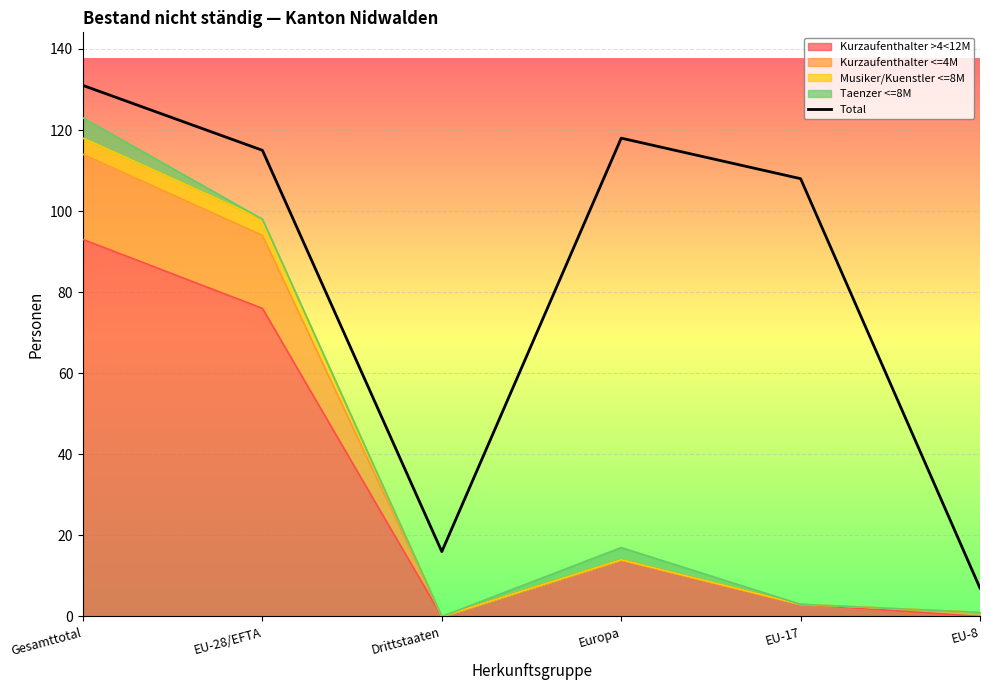

What is the difference between the values at EU-28/EFTA and EU-17?

7